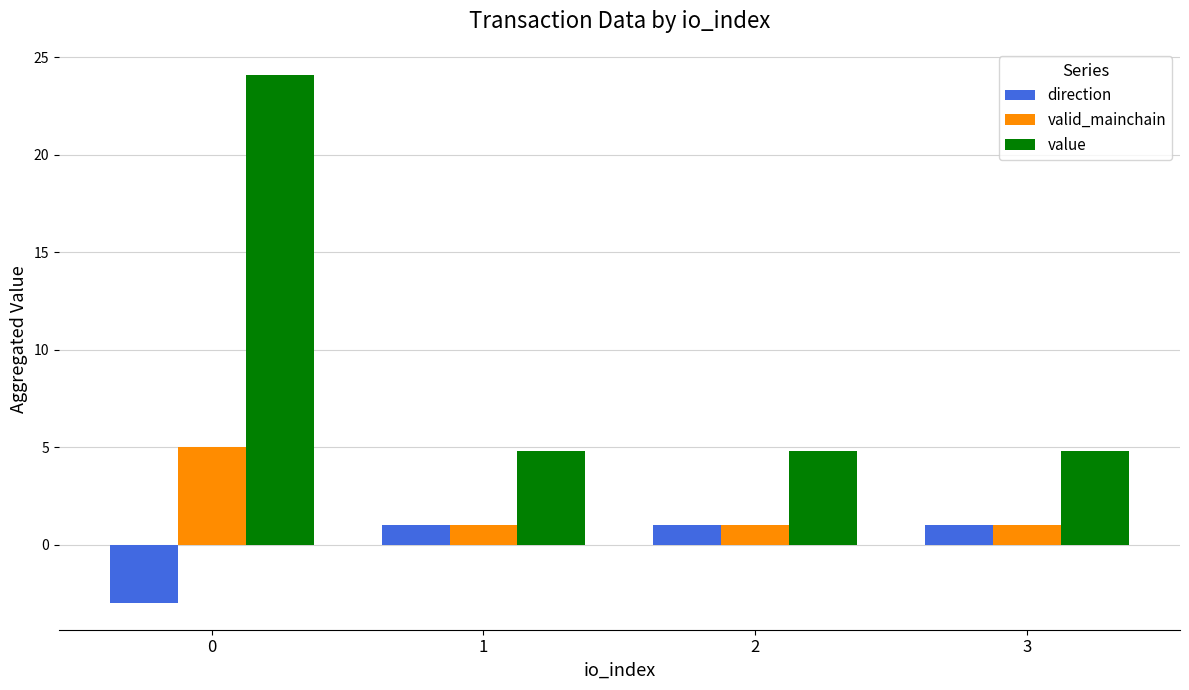

What is the difference between the highest and lowest values at 0?

27.1